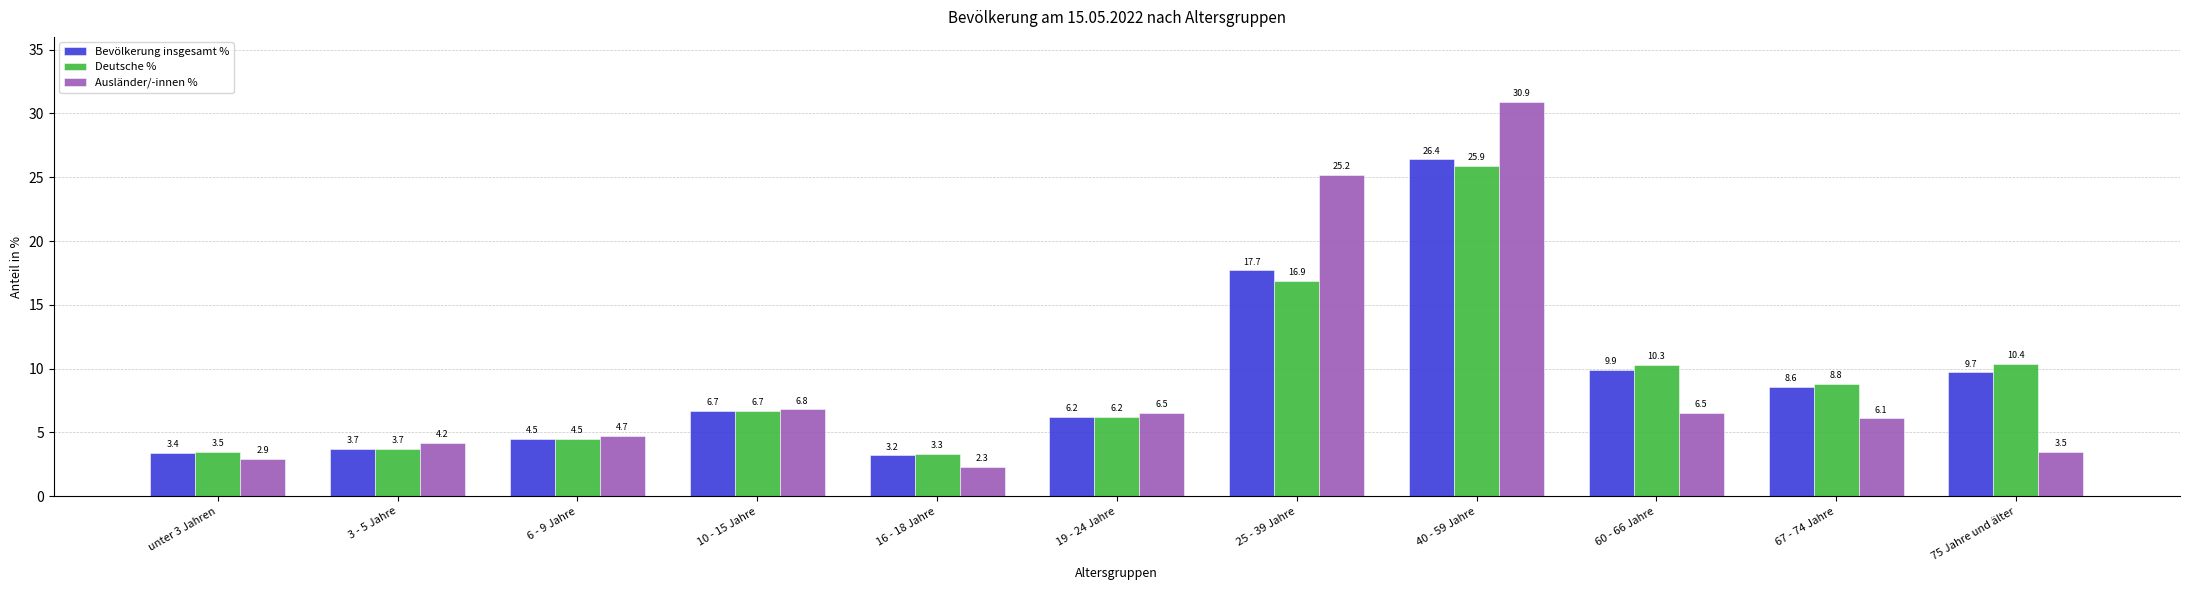

Which series changed the most between 19 - 24 Jahre and 25 - 39 Jahre?

Ausländer/-innen %